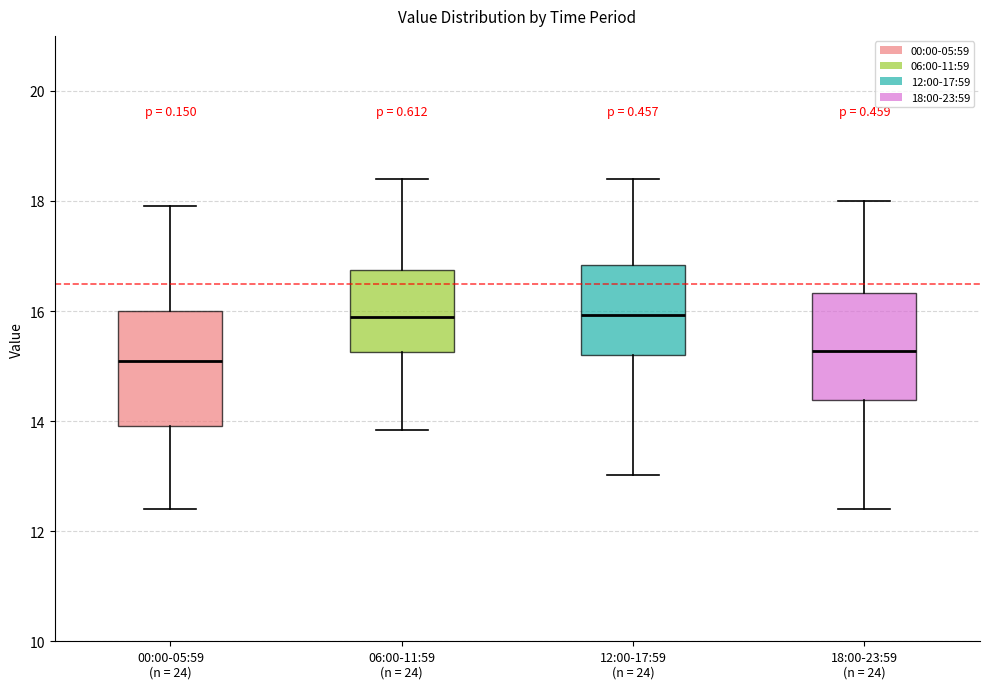

Reading left to right, transcribe this box plot: for each box, give where its median line is, the range the box spans, and where its two whiskers end, as read against the y-axis. The values are not printed on the chart, so give them approximately, as read against the axis.

00:00-05:59 (n = 24): median 15.0, box 14.0 to 16.0, whiskers 12.4 to 18.0
06:00-11:59 (n = 24): median 16.0, box 15.2 to 16.8, whiskers 13.8 to 18.4
12:00-17:59 (n = 24): median 16.0, box 15.2 to 16.8, whiskers 13.0 to 18.4
18:00-23:59 (n = 24): median 15.2, box 14.4 to 16.4, whiskers 12.4 to 18.0